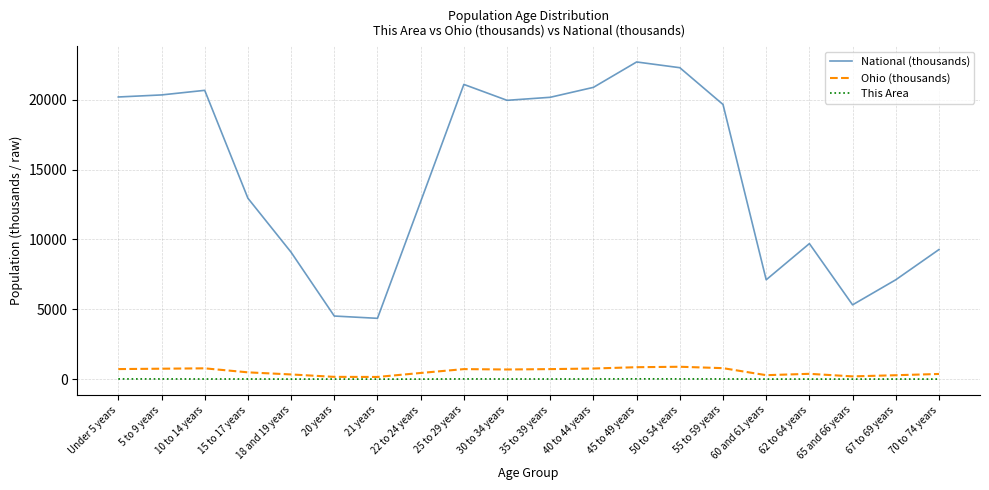

Which series has the largest total across all categories?

National (thousands)